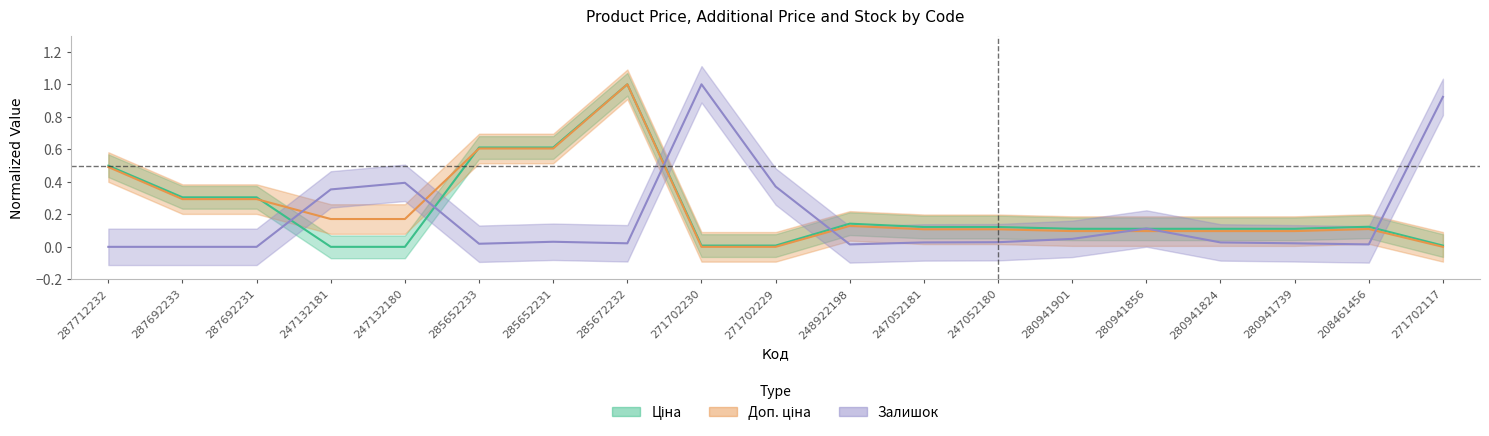

Rank the categories by Доп. ціна value from highest to lowest.

285672232, 285652233, 285652231, 287712232, 287692233, 287692231, 247132181, 247132180, 248922198, 208461456, 247052181, 247052180, 280941901, 280941856, 280941824, 280941739, 271702230, 271702229, 271702117